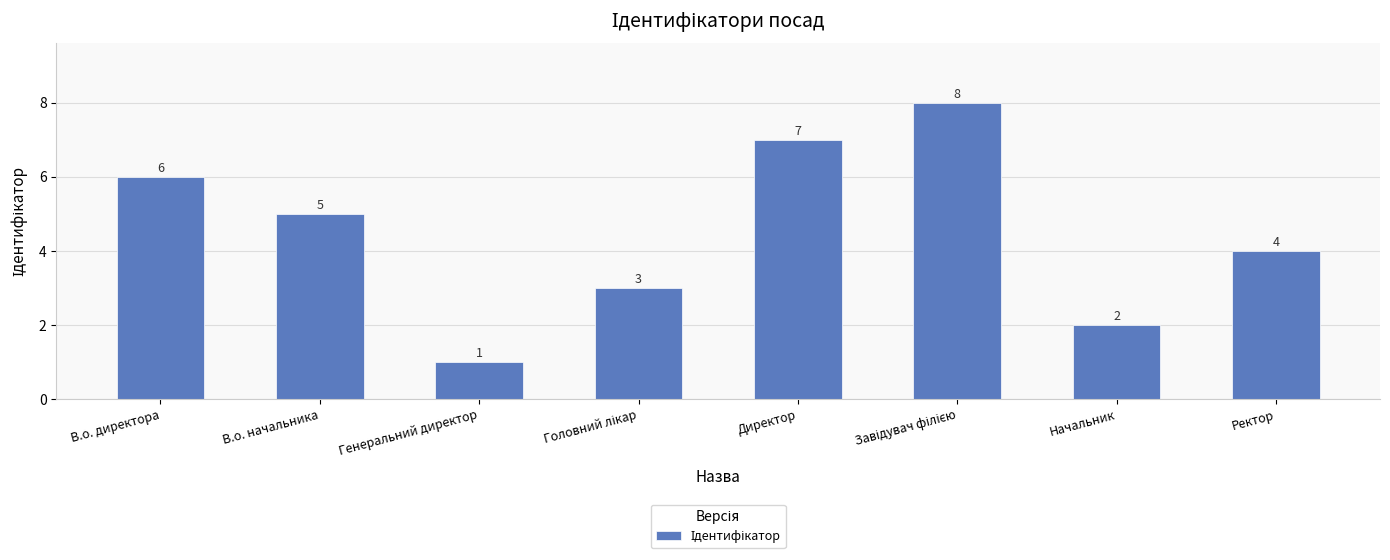

What is the greatest value displayed?

8